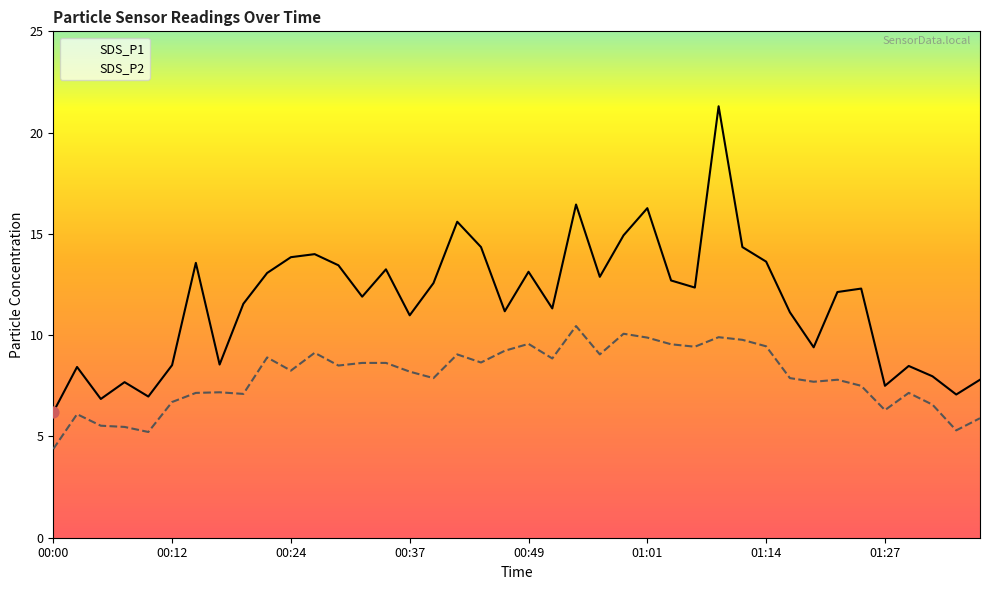

Which series has the largest Y range (max minus min)?

SDS_P1